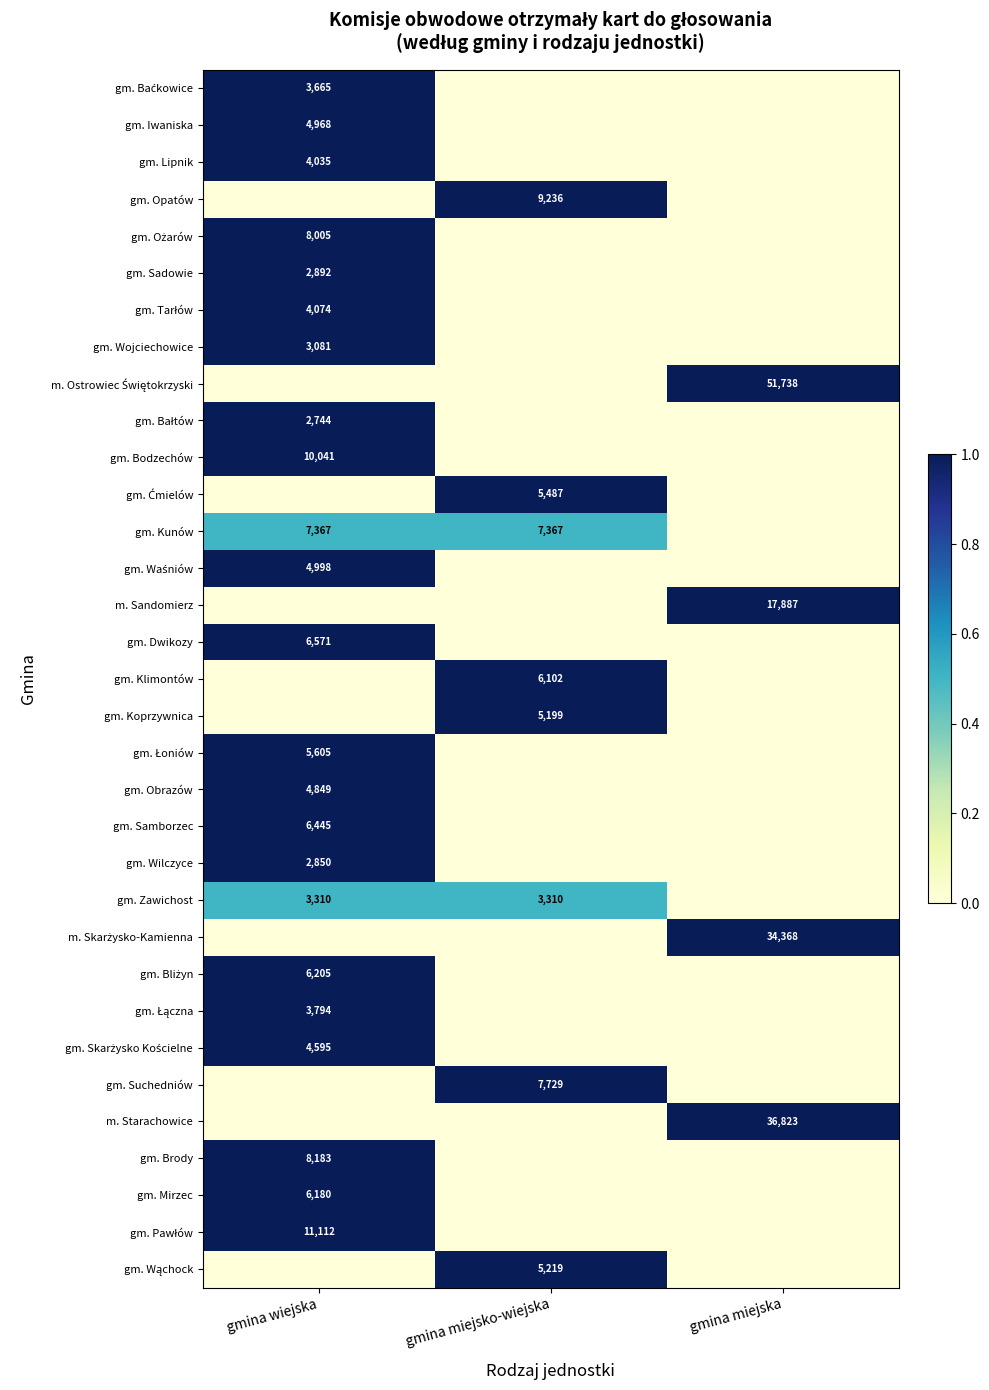

True or false: gm. Wilczyce has a value of 1754 at gmina wiejska.

False